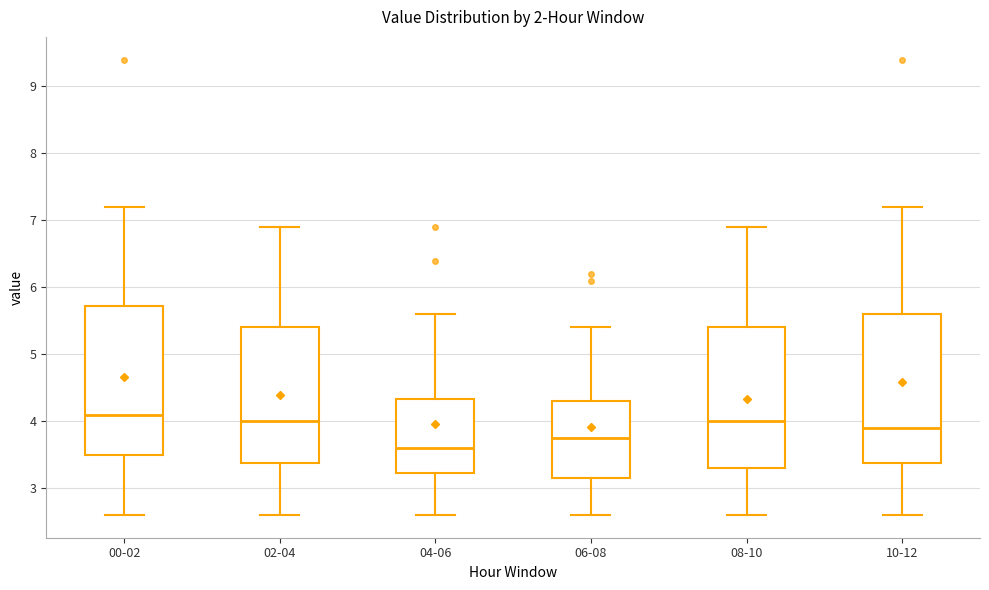

Which box has the lowest median line?

04-06